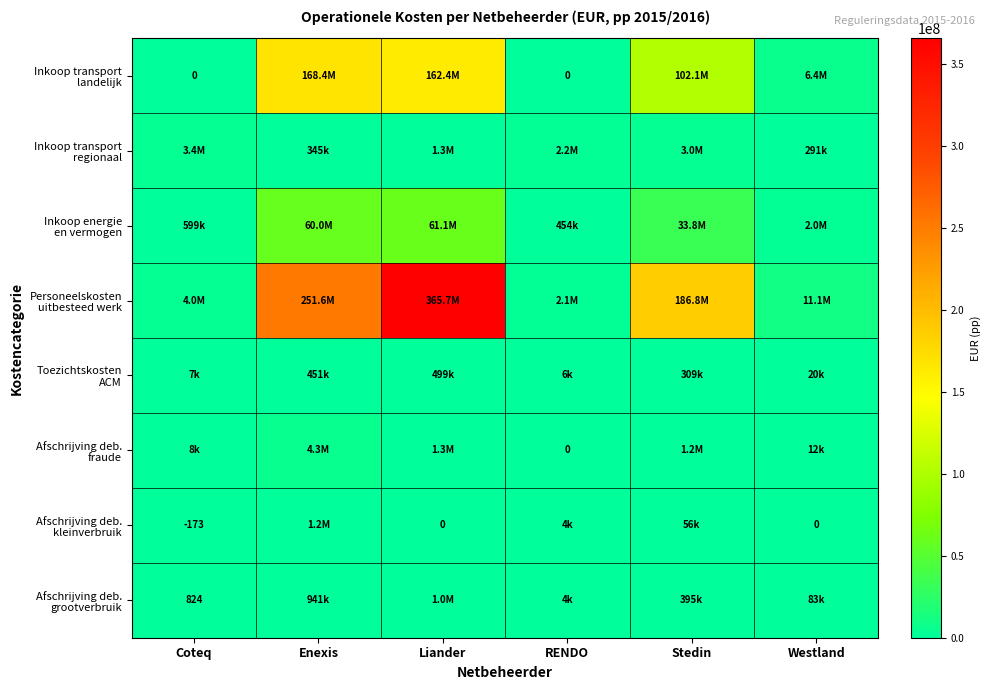

At which label is Afschrijving deb. fraude closest to 2156985?

Liander